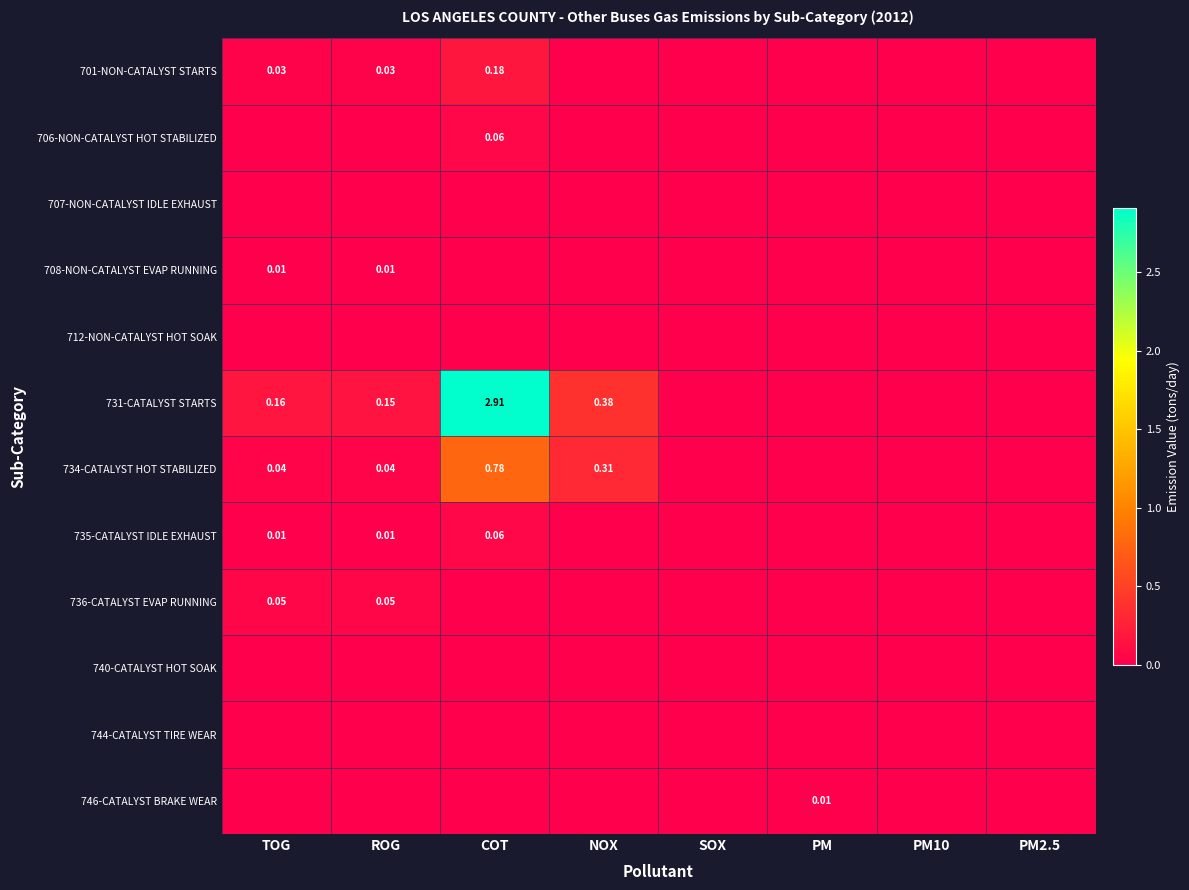

Rank the series at TOG from lowest to highest value.

706-NON-CATALYST HOT STABILIZED, 707-NON-CATALYST IDLE EXHAUST, 712-NON-CATALYST HOT SOAK, 740-CATALYST HOT SOAK, 744-CATALYST TIRE WEAR, 746-CATALYST BRAKE WEAR, 708-NON-CATALYST EVAP RUNNING, 735-CATALYST IDLE EXHAUST, 701-NON-CATALYST STARTS, 734-CATALYST HOT STABILIZED, 736-CATALYST EVAP RUNNING, 731-CATALYST STARTS